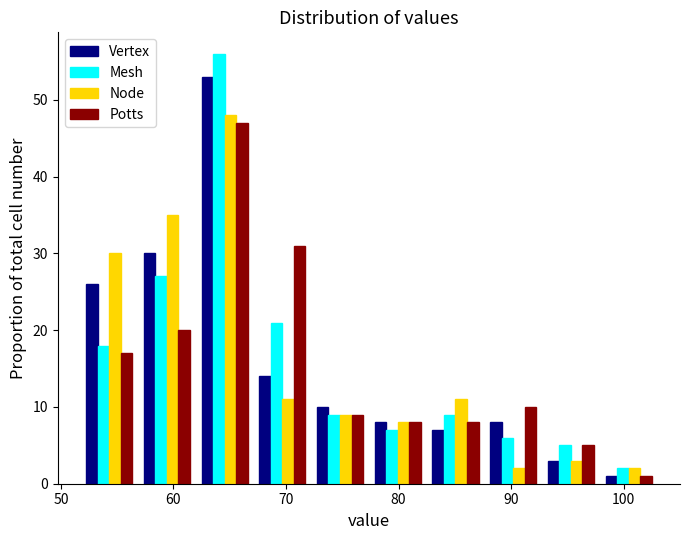

In the Vertex series, which range on the x-axis has the tallest bar?

62 to 67